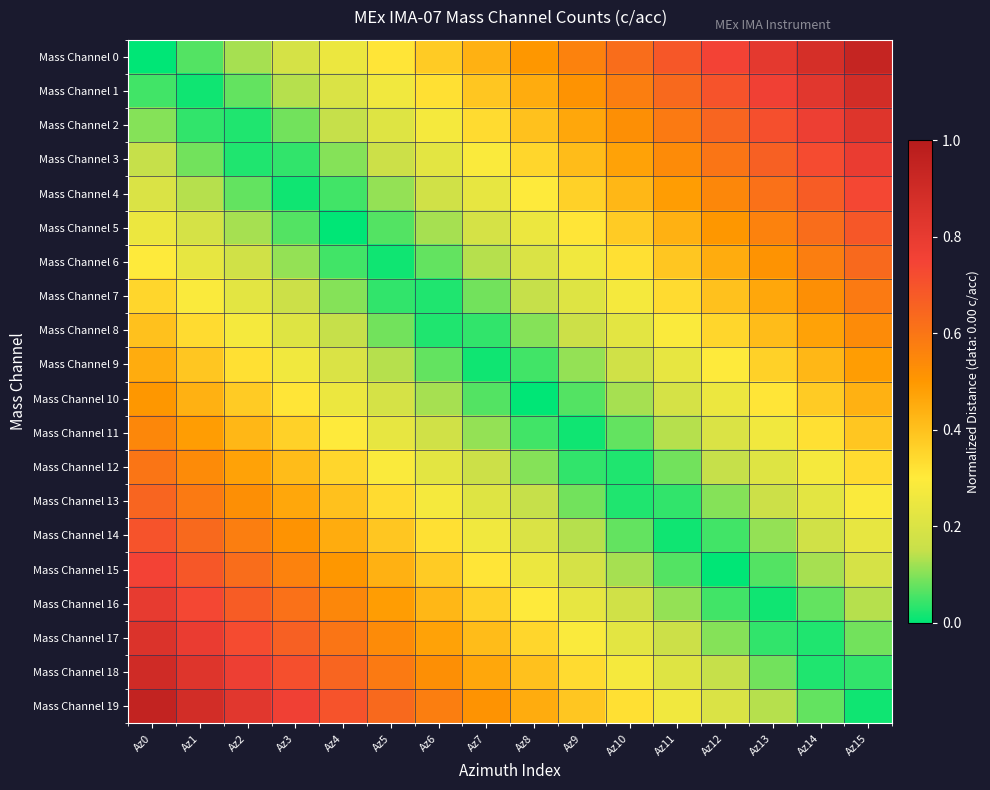

What is the greatest value displayed?

0.9